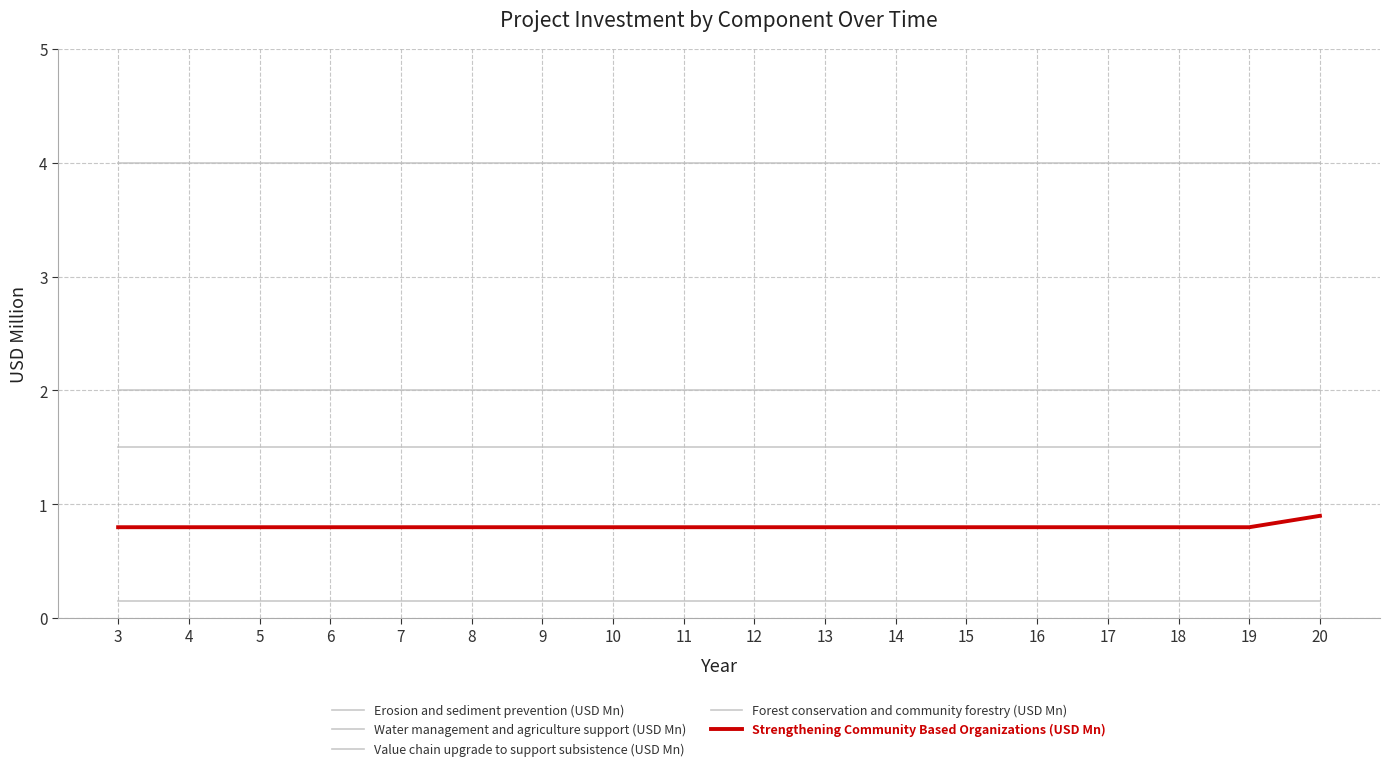

How many distinct data groups are displayed?

5